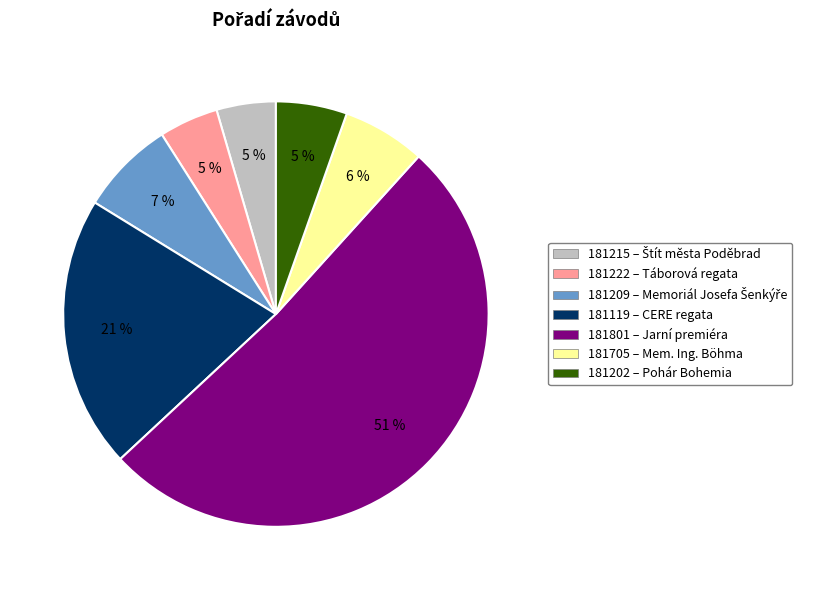

Is 181801 – Jarní premiéra the majority of the pie?

Yes